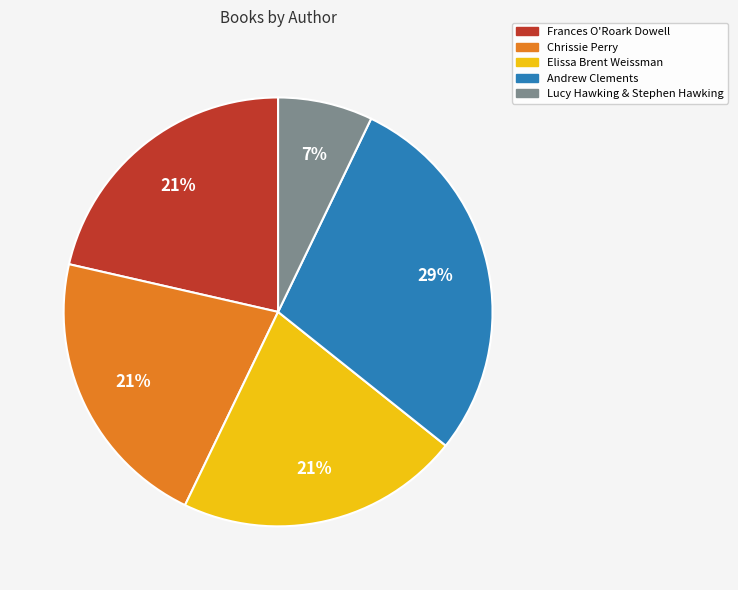

Between Andrew Clements and Chrissie Perry, which is larger?

Andrew Clements